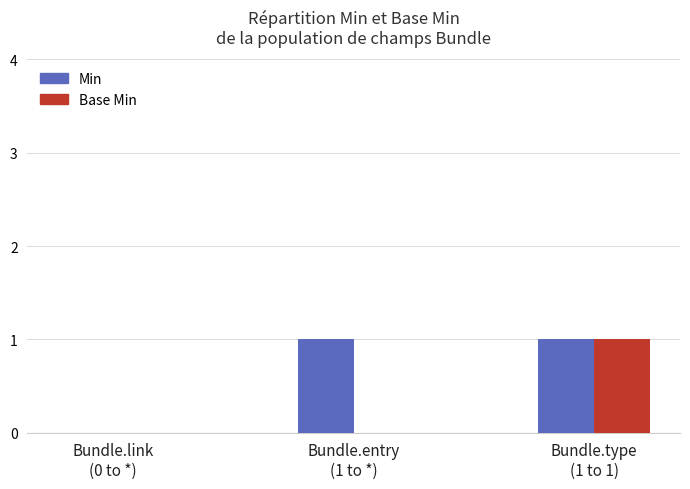

Reading left to right, transcribe all the data shown in this chart.

Min: Bundle.link
(0 to *)=0	Bundle.entry
(1 to *)=1	Bundle.type
(1 to 1)=1
Base Min: Bundle.link
(0 to *)=0	Bundle.entry
(1 to *)=0	Bundle.type
(1 to 1)=1